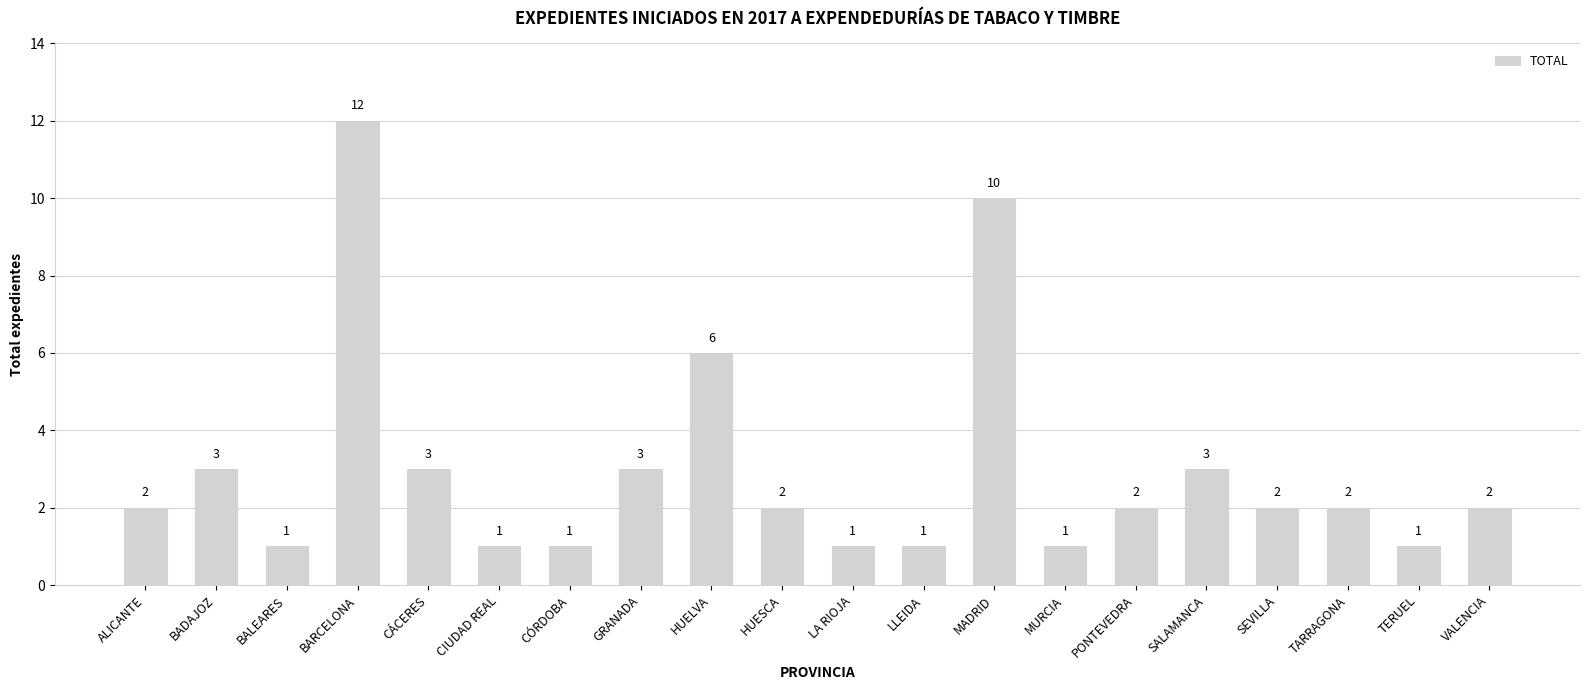

Reading left to right, what are all the values shown in this chart?

ALICANTE=2	BADAJOZ=3	BALEARES=1	BARCELONA=12	CÁCERES=3	CIUDAD REAL=1	CÓRDOBA=1	GRANADA=3	HUELVA=6	HUESCA=2	LA RIOJA=1	LLEIDA=1	MADRID=10	MURCIA=1	PONTEVEDRA=2	SALAMANCA=3	SEVILLA=2	TARRAGONA=2	TERUEL=1	VALENCIA=2